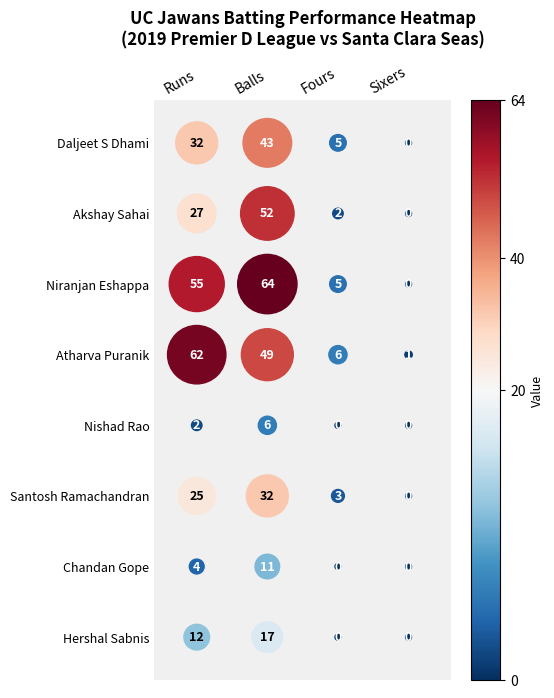

What is the difference between the highest and lowest values at Balls?

58